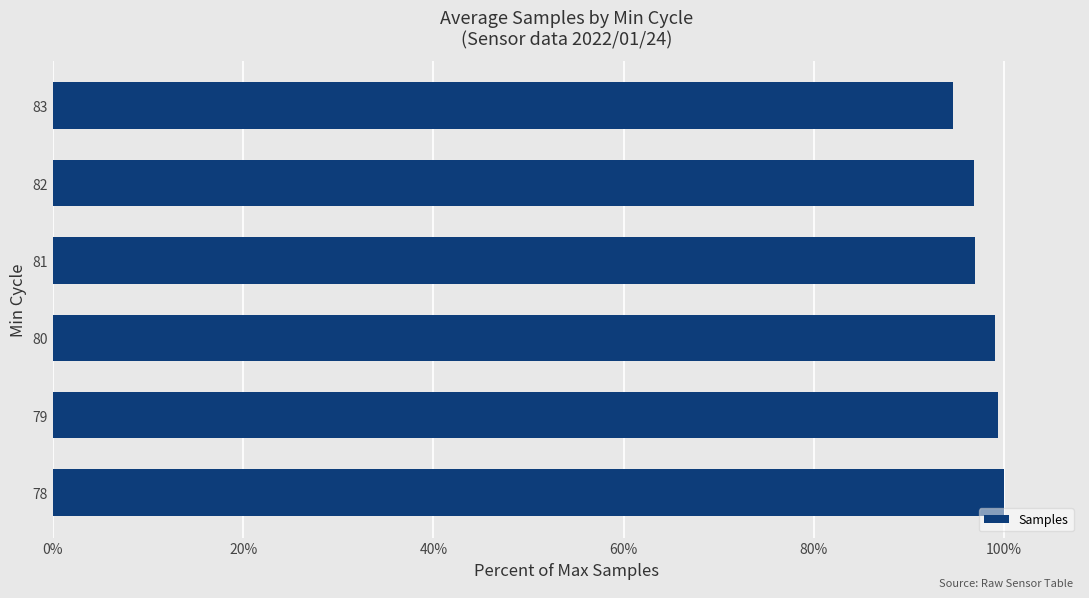

Are the bars horizontal?

Yes